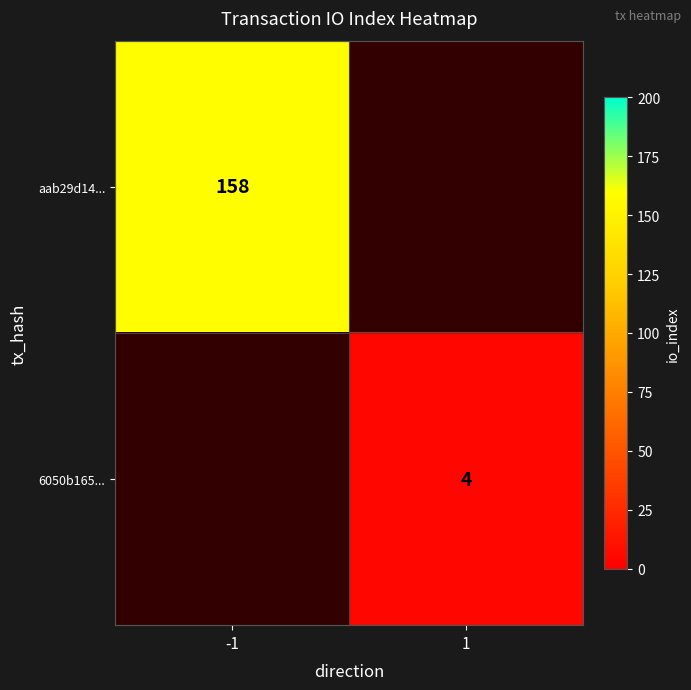

True or false: aab29d14... has a value of 158 at -1.

True